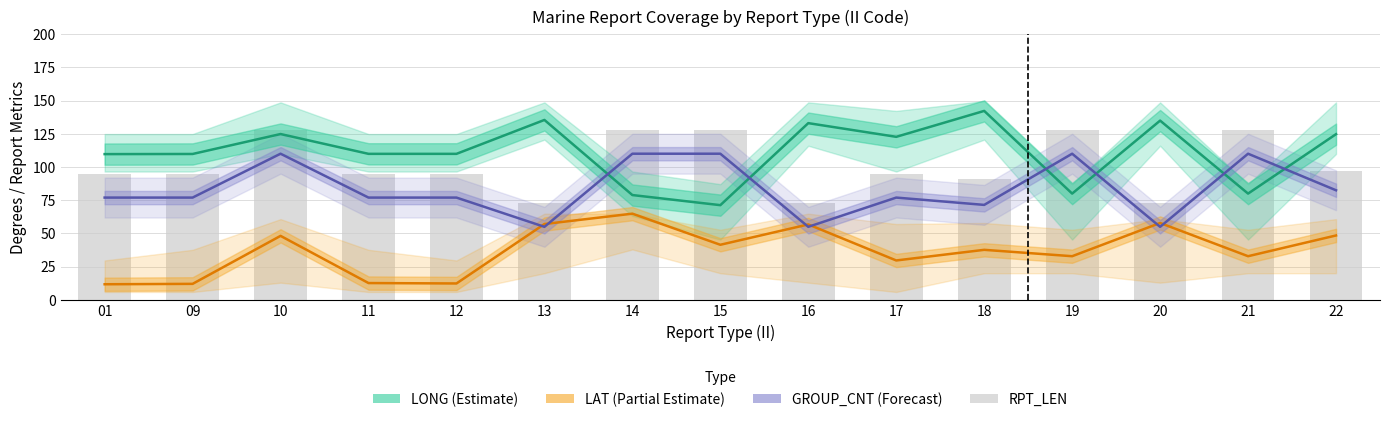

Which category has the lowest value in the RPT_LEN series?

13